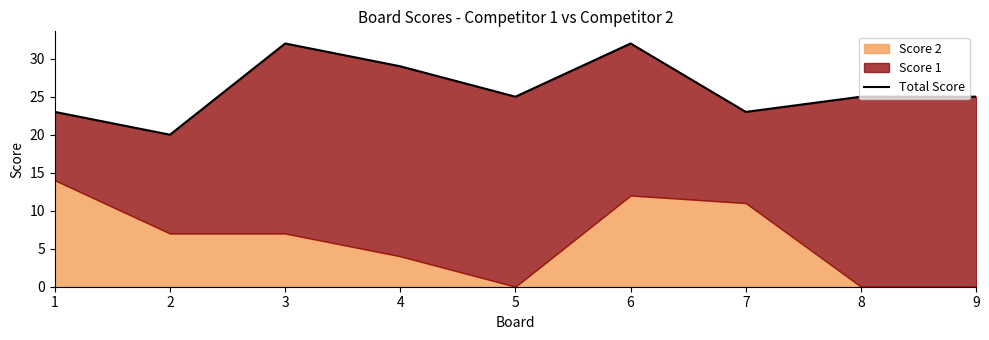

Read the value at 2, to the nearest 10.

20